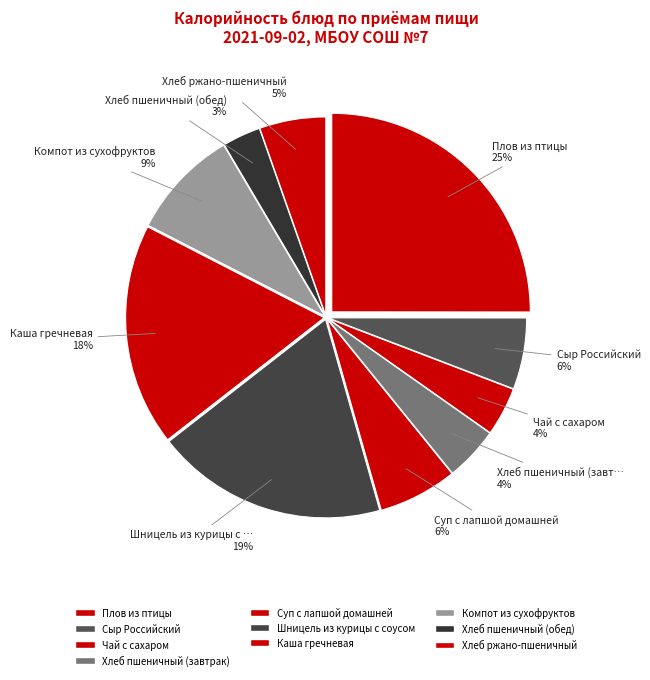

What is the change in value from Хлеб пшеничный (завтрак) to Суп с лапшой домашней?

+29.2